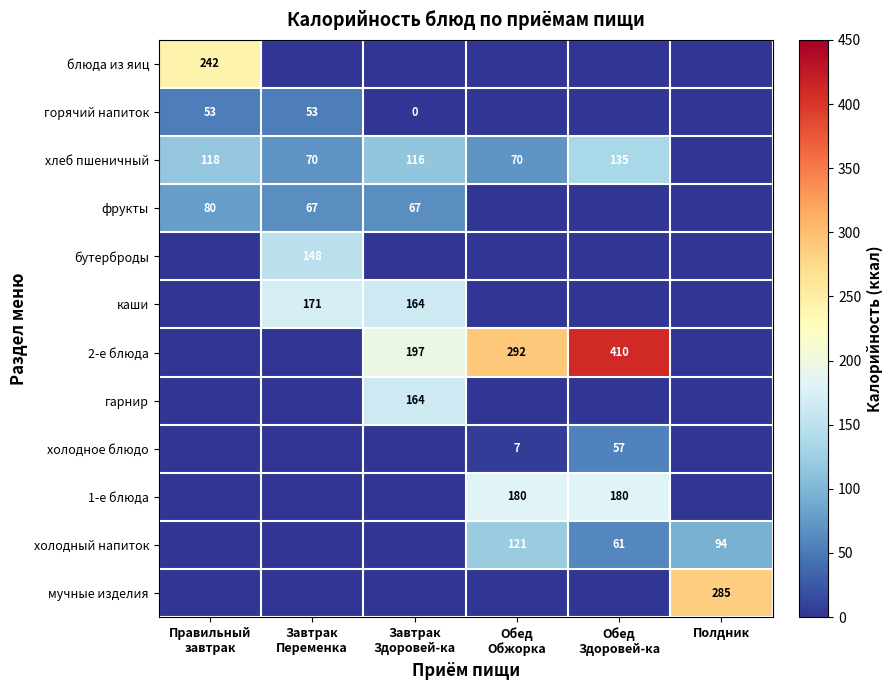

What is the approximate value of хлеб пшеничный at Правильный завтрак?

117.5